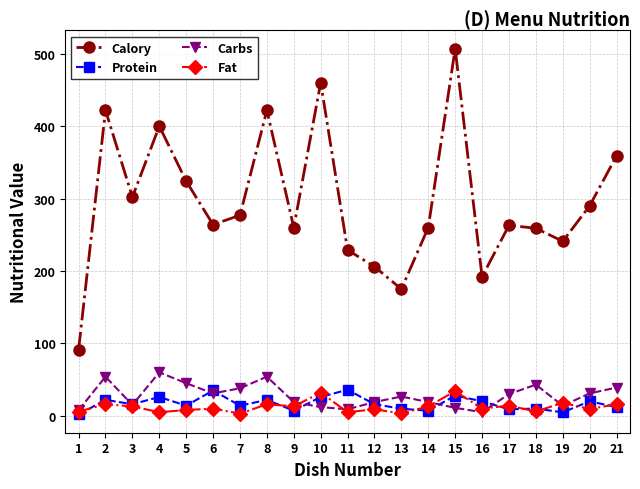

True or false: Fat has more than 2 interior local peaks.

True